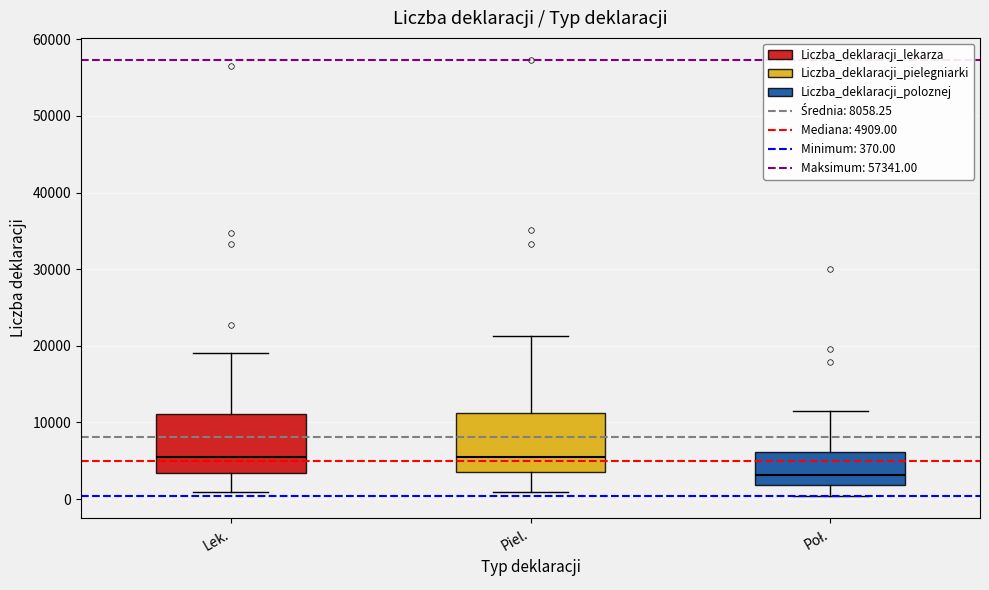

Which box's median line is the lowest?

Poł.